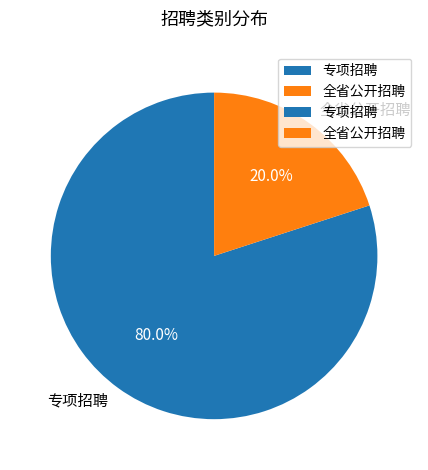

What percentage is the 全省公开招聘 slice, to the nearest percent?

20%